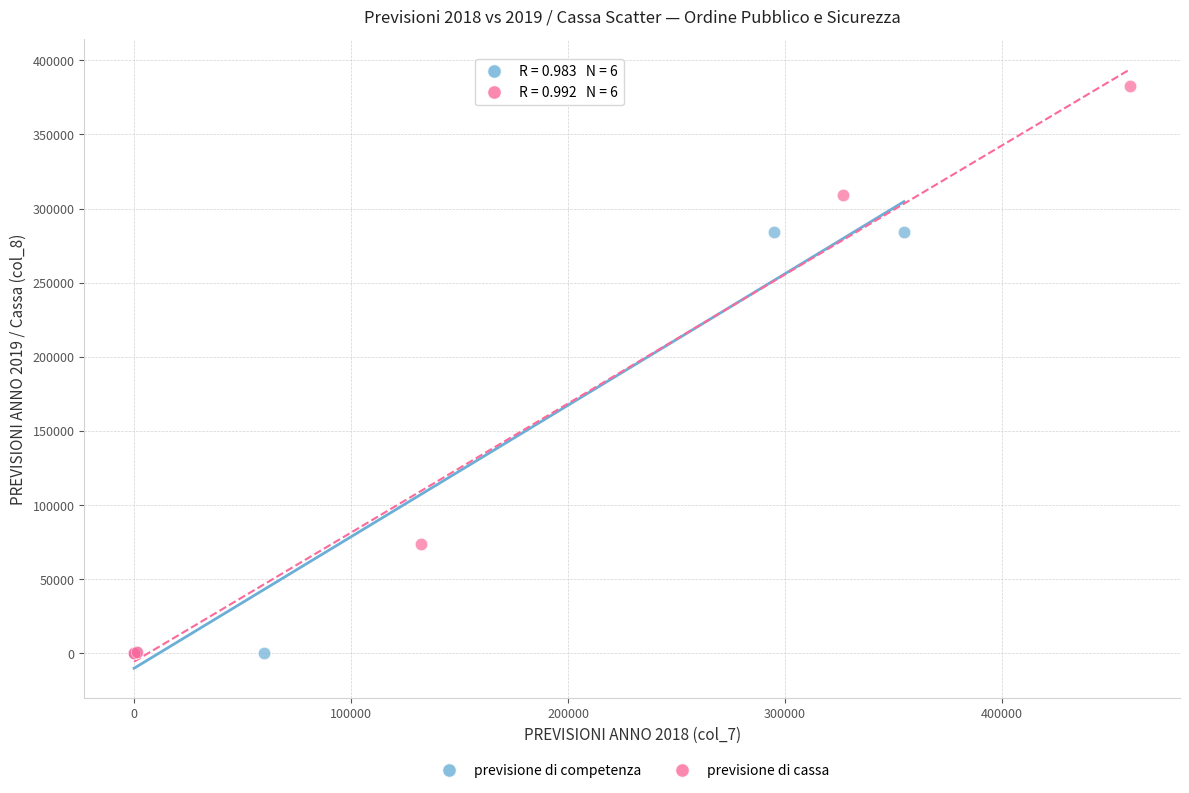

What are all the series names shown in the legend?

previsione di competenza, previsione di cassa